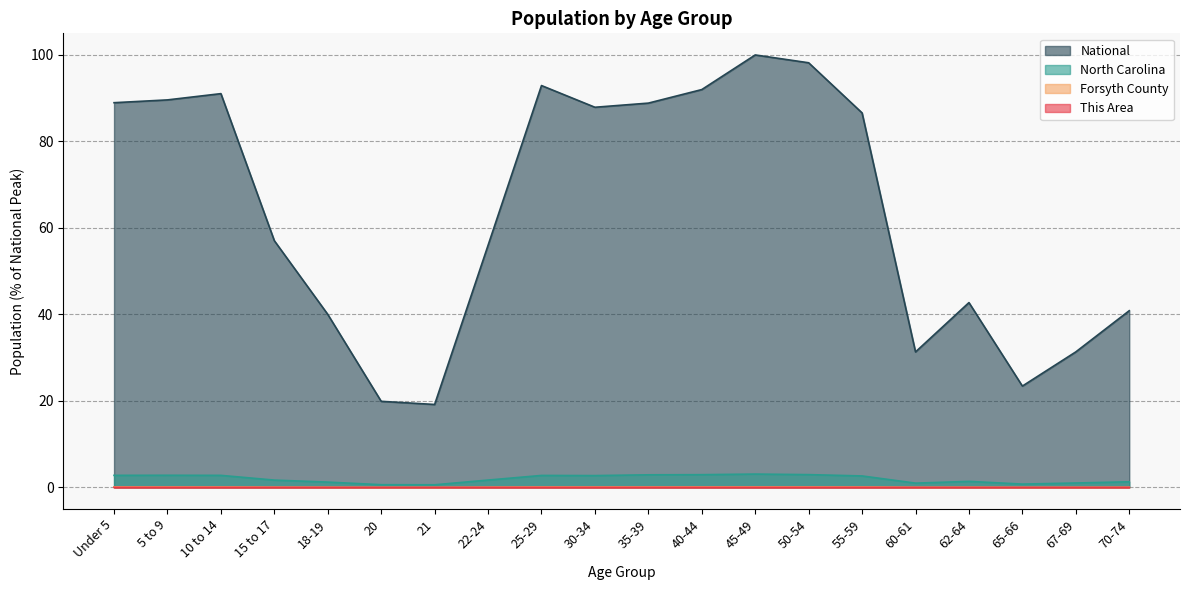

What are all the series names shown in the legend?

National, North Carolina, Forsyth County, This Area